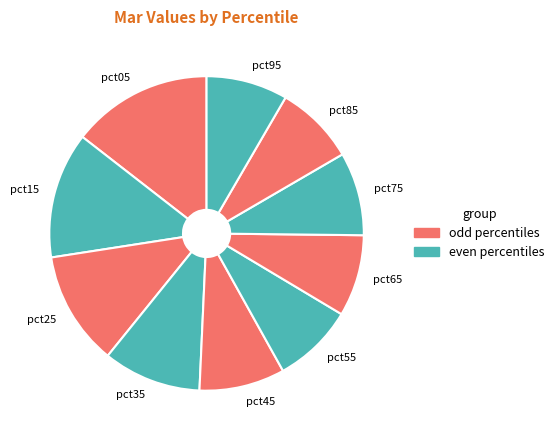

Which has a higher value, pct05 or pct25?

pct05